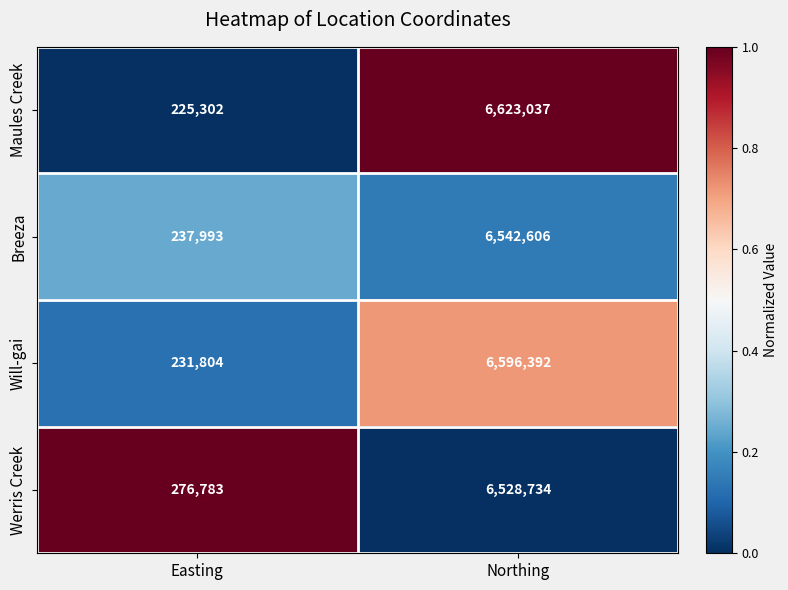

What is the spread (max minus min) of values at Northing?

94303